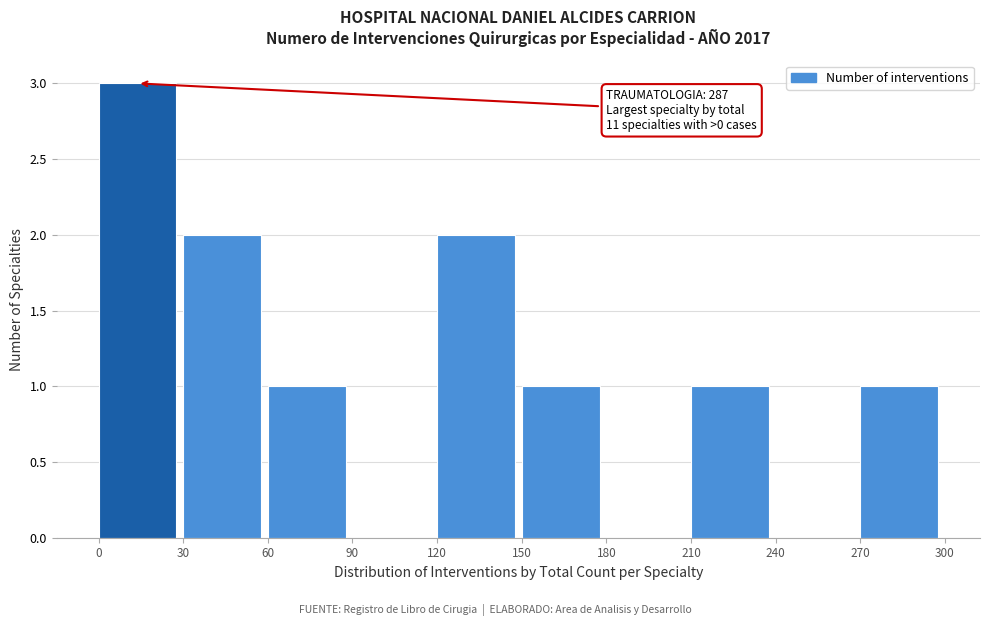

Over which range of the x-axis is the bar tallest?

0 to 30